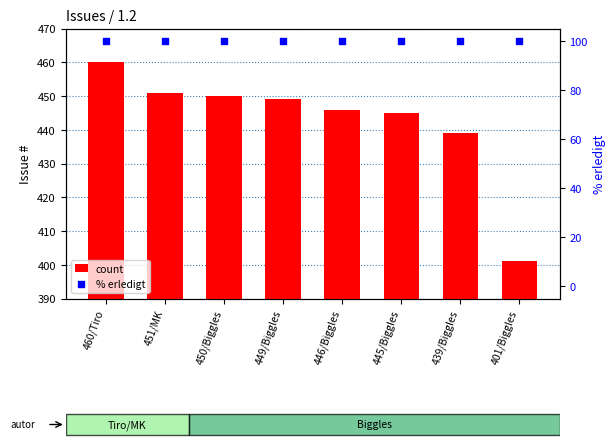

Which series contains the highest Y value?

count